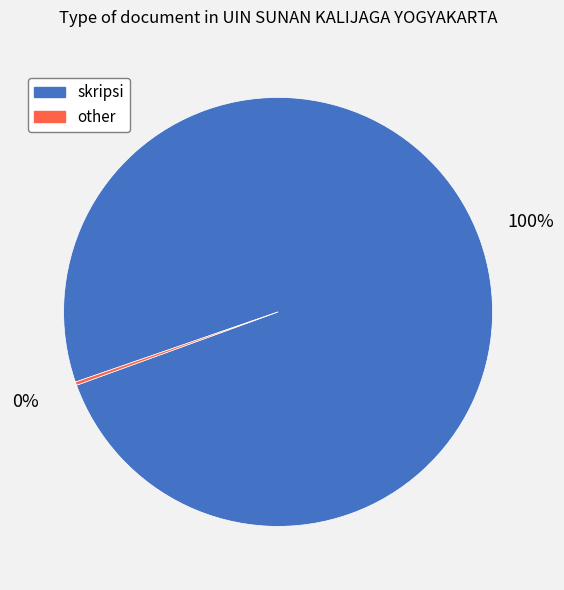

To the nearest percent, what is the average slice percentage?

50%